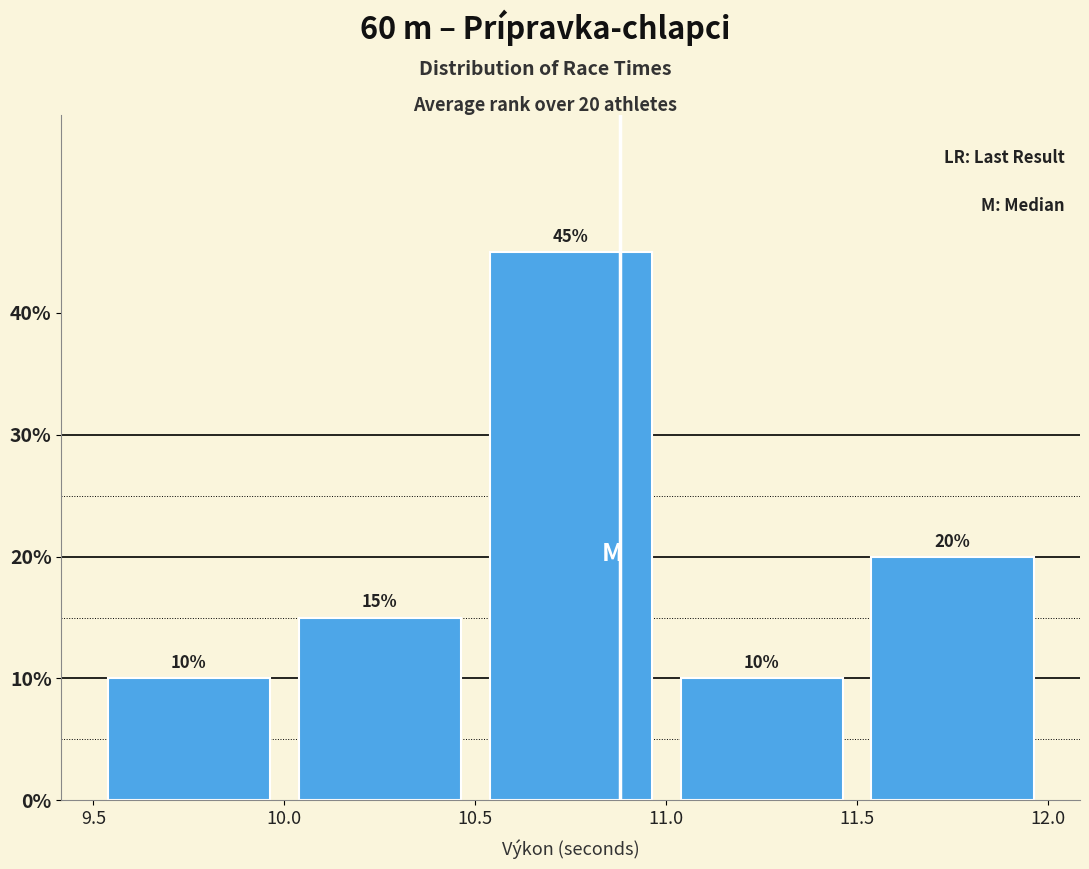

Over which range of the x-axis is the bar tallest?

10.5 to 11.0